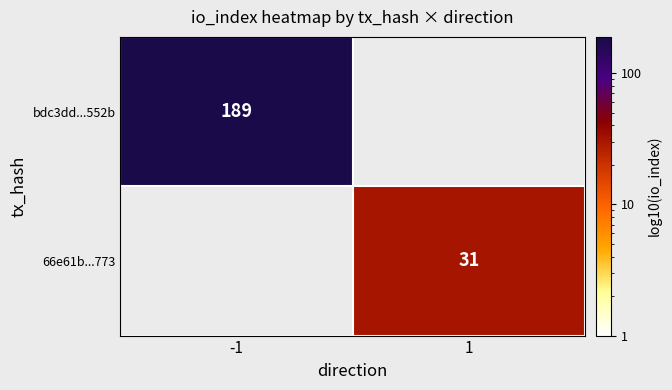

What is the greatest value displayed?

189